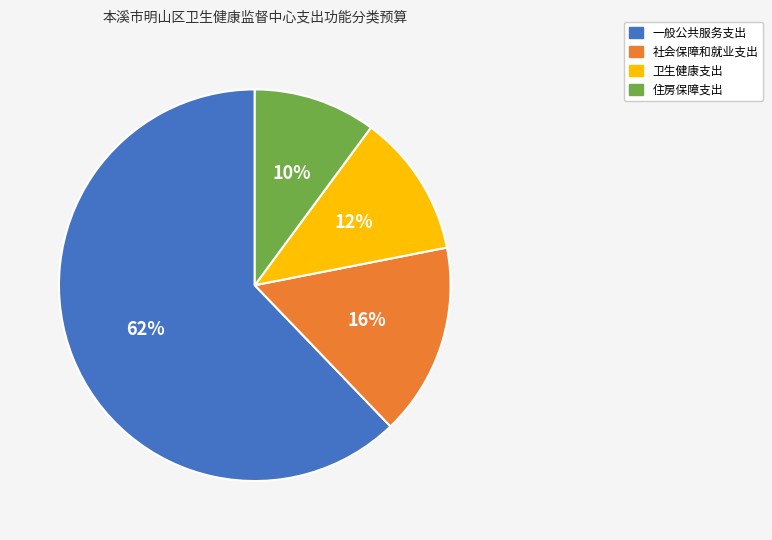

Is it true that 卫生健康支出 is 12% of the pie?

True